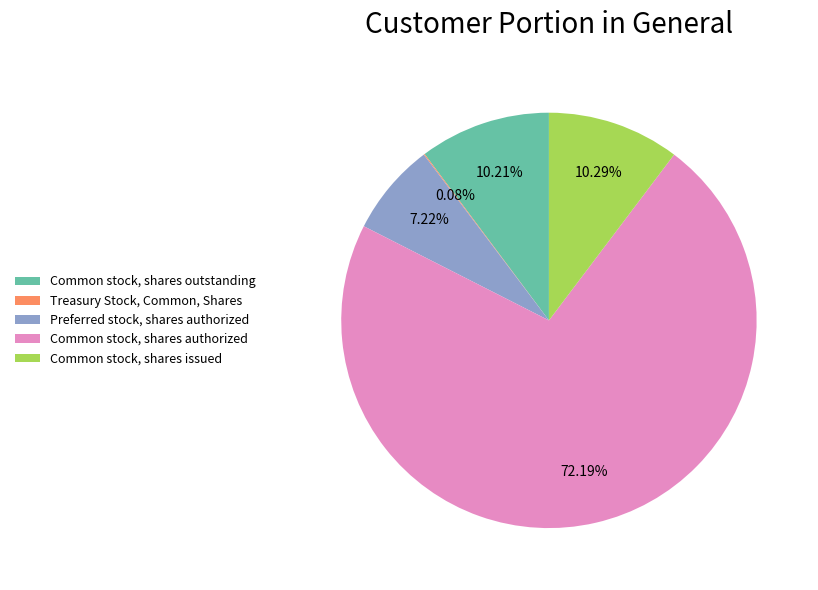

Does any single category account for the majority?

Yes